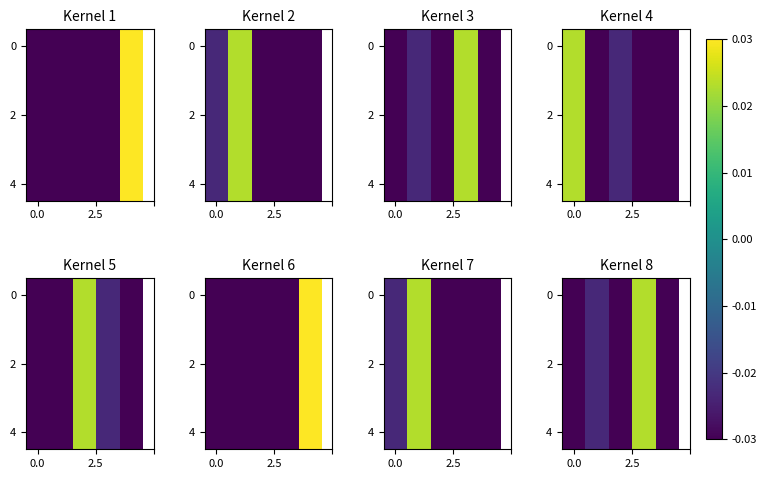

Count the 0 values in the range 0 to 1.

1